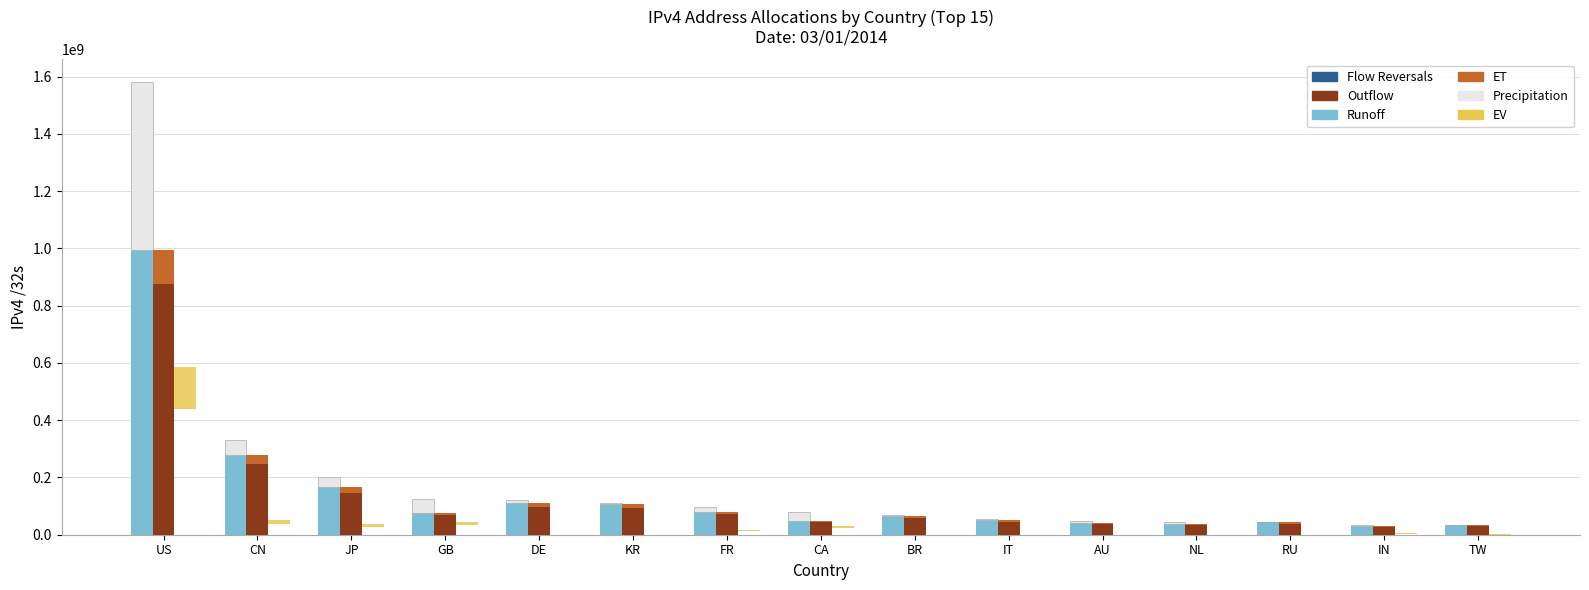

What is the label of the 15th bar from the left?

TW